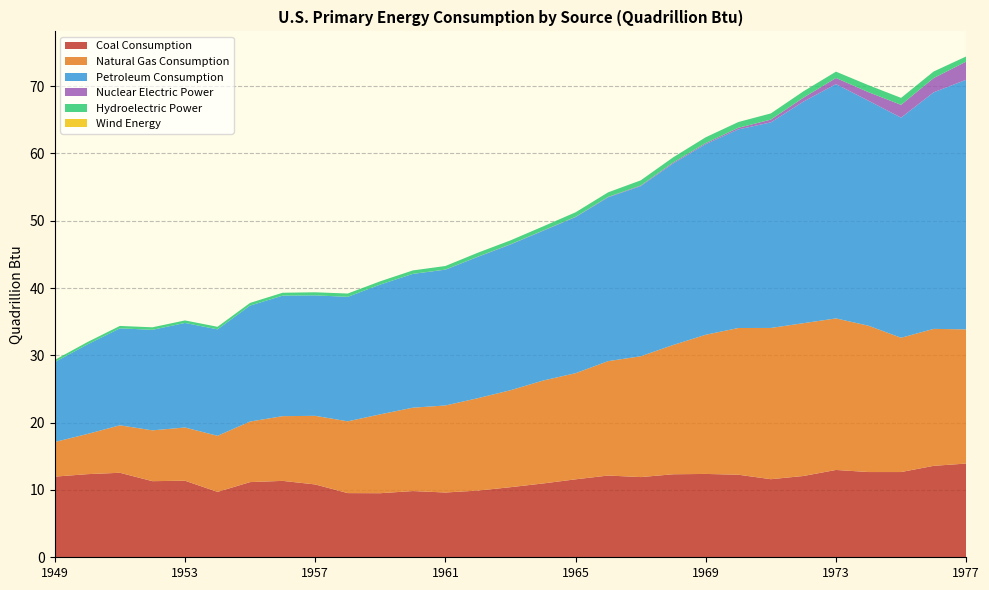

Reading left to right, list all the values displayed in this chart.

Coal Consumption: 1949=12.0	1950=12.3	1951=12.6	1952=11.3	1953=11.4	1954=9.7	1955=11.2	1956=11.3	1957=10.8	1958=9.5	1959=9.5	1960=9.8	1961=9.6	1962=9.9	1963=10.4	1964=11.0	1965=11.6	1966=12.1	1967=11.9	1968=12.3	1969=12.4	1970=12.3	1971=11.6	1972=12.1	1973=13.0	1974=12.7	1975=12.7	1976=13.6	1977=13.9
Natural Gas Consumption: 1949=5.1	1950=6.0	1951=7.0	1952=7.5	1953=7.9	1954=8.3	1955=9.0	1956=9.6	1957=10.2	1958=10.7	1959=11.7	1960=12.4	1961=12.9	1962=13.7	1963=14.4	1964=15.3	1965=15.8	1966=17.0	1967=17.9	1968=19.2	1969=20.7	1970=21.8	1971=22.5	1972=22.7	1973=22.5	1974=21.7	1975=19.9	1976=20.3	1977=19.9
Petroleum Consumption: 1949=11.9	1950=13.3	1951=14.4	1952=14.9	1953=15.5	1954=15.8	1955=17.2	1956=17.9	1957=17.9	1958=18.5	1959=19.3	1960=19.9	1961=20.2	1962=21.0	1963=21.6	1964=22.2	1965=23.2	1966=24.3	1967=25.3	1968=27.0	1969=28.3	1970=29.5	1971=30.5	1972=32.9	1973=34.8	1974=33.4	1975=32.7	1976=35.1	1977=37.1
Nuclear Electric Power: 1949=0.0	1950=0.0	1951=0.0	1952=0.0	1953=0.0	1954=0.0	1955=0.0	1956=0.0	1957=0.0	1958=0.0	1959=0.0	1960=0.0	1961=0.0	1962=0.0	1963=0.0	1964=0.0	1965=0.0	1966=0.1	1967=0.1	1968=0.1	1969=0.2	1970=0.2	1971=0.4	1972=0.6	1973=0.9	1974=1.3	1975=1.9	1976=2.1	1977=2.7
Hydroelectric Power: 1949=0.3	1950=0.3	1951=0.4	1952=0.4	1953=0.4	1954=0.4	1955=0.4	1956=0.4	1957=0.5	1958=0.5	1959=0.5	1960=0.5	1961=0.5	1962=0.6	1963=0.6	1964=0.6	1965=0.7	1966=0.7	1967=0.8	1968=0.8	1969=0.9	1970=0.9	1971=0.9	1972=0.9	1973=0.9	1974=1.0	1975=1.0	1976=1.0	1977=0.8
Wind Energy: 1949=0.0	1950=0.0	1951=0.0	1952=0.0	1953=0.0	1954=0.0	1955=0.0	1956=0.0	1957=0.0	1958=0.0	1959=0.0	1960=0.0	1961=0.0	1962=0.0	1963=0.0	1964=0.0	1965=0.0	1966=0.0	1967=0.0	1968=0.0	1969=0.0	1970=0.0	1971=0.0	1972=0.0	1973=0.0	1974=0.0	1975=0.0	1976=0.0	1977=0.0